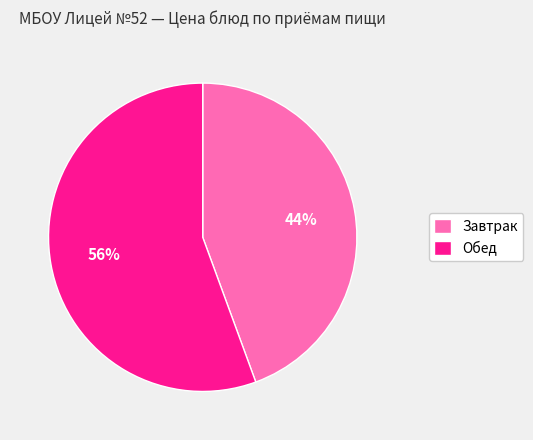

Which has a higher value, Обед or Завтрак?

Обед